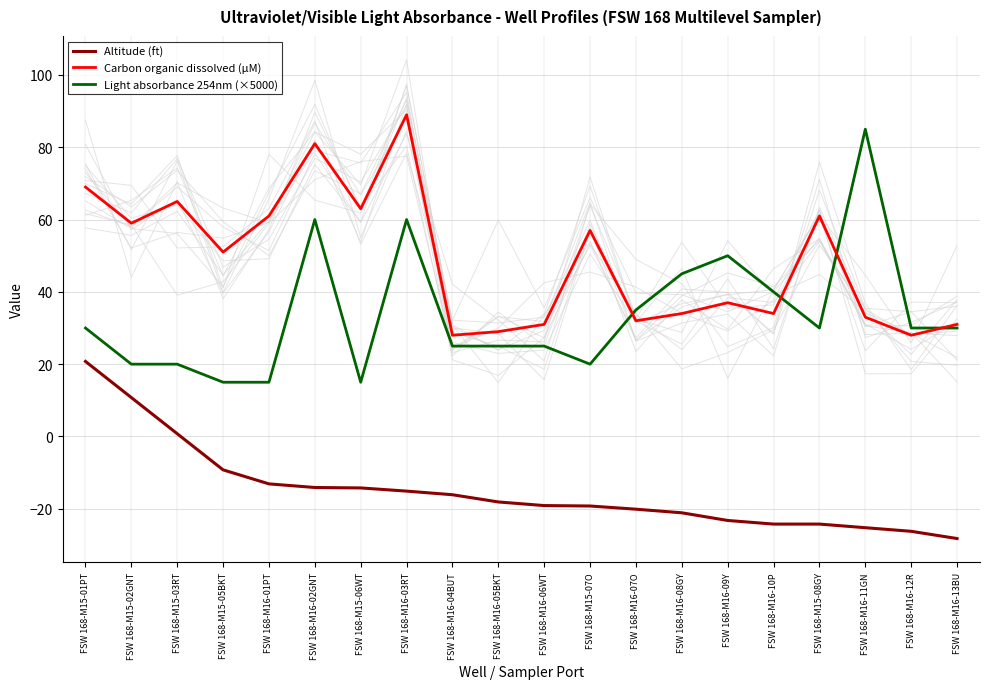

What is the sum of all Altitude (ft) values?

-298.8